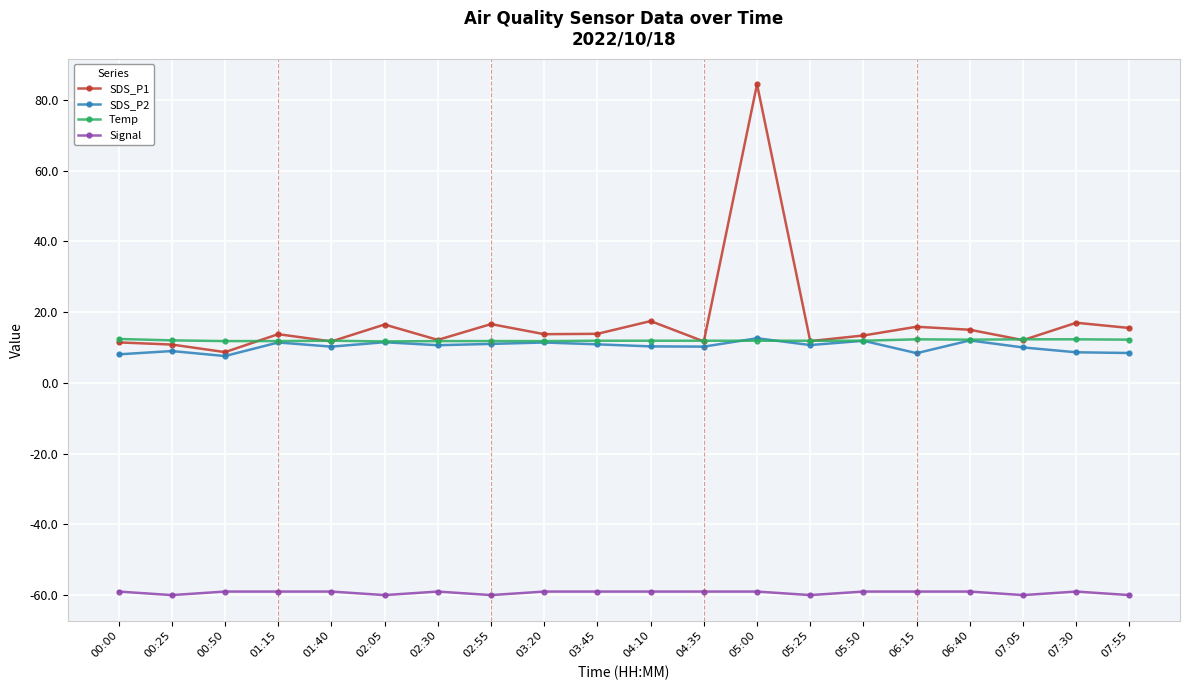

True or false: Signal and SDS_P1 cross at least once.

False